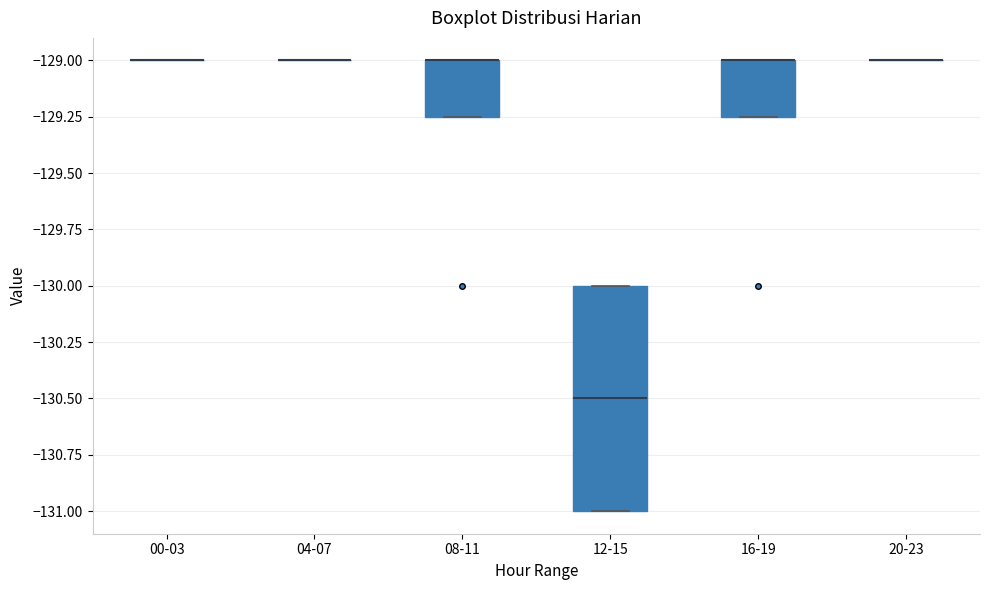

Which box is the tallest, from its lower edge to its upper edge?

12-15